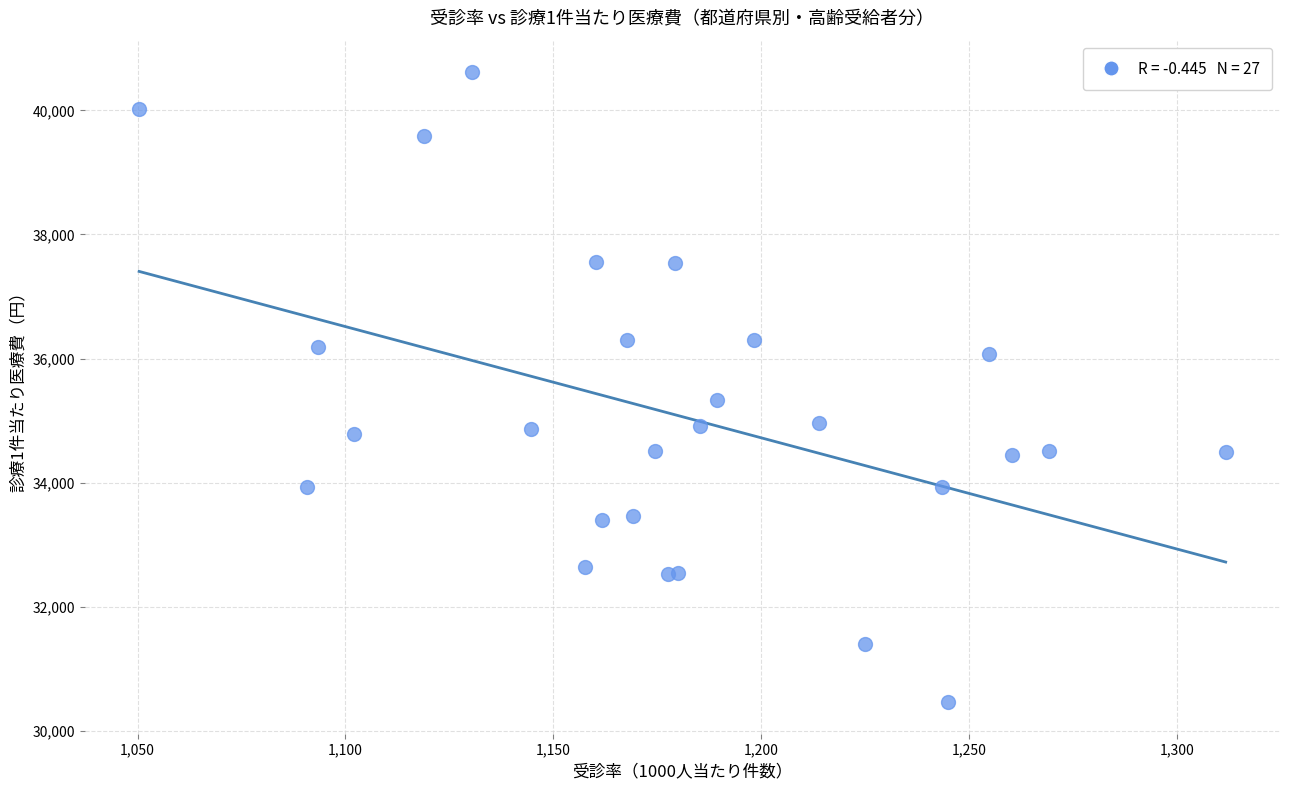

What Y value in the scatter plot is closest to 35537?

35327.6